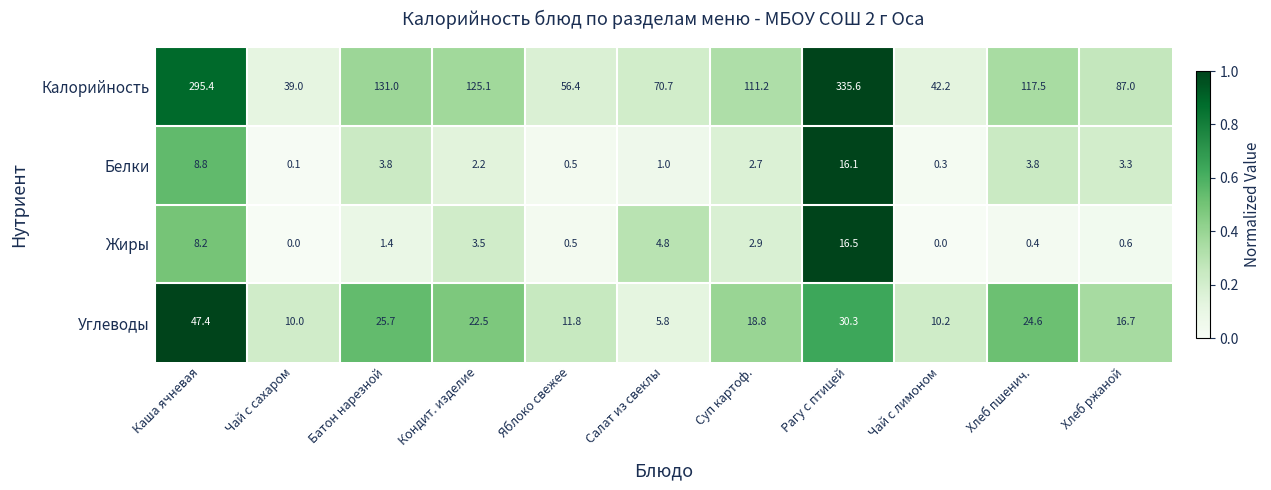

What is the difference between the maximum and minimum values in the Жиры series?

16.5